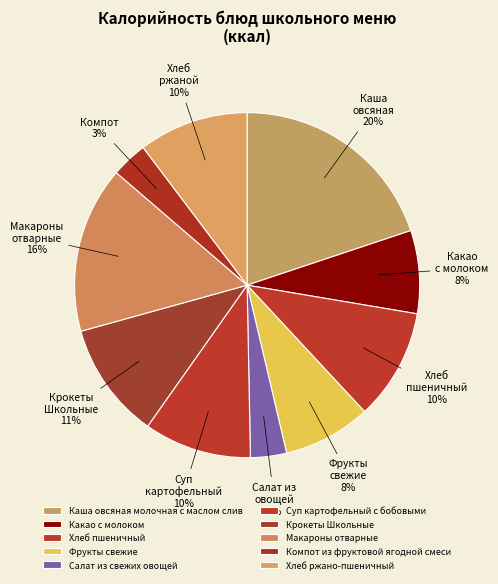

What percentage is the Каша овсяная молочная с маслом слив slice, to the nearest percent?

20%